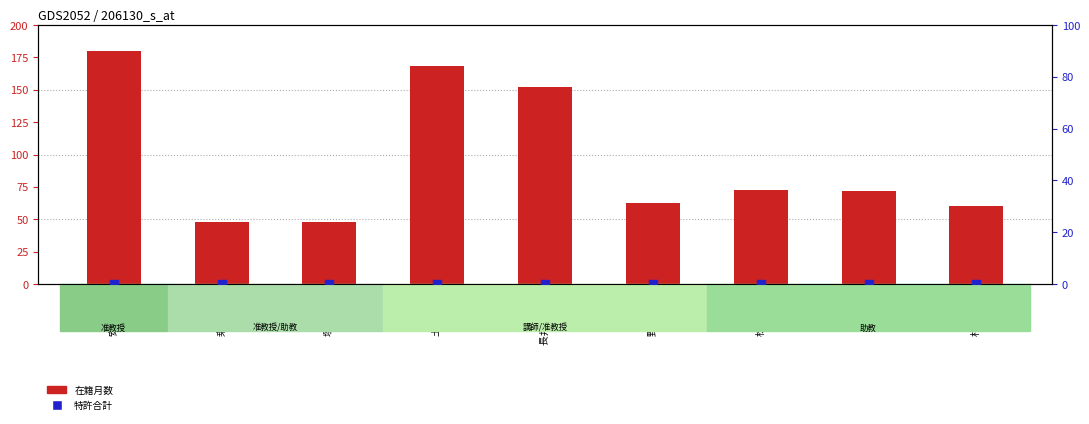

Which series contains the lowest Y value?

特許合計